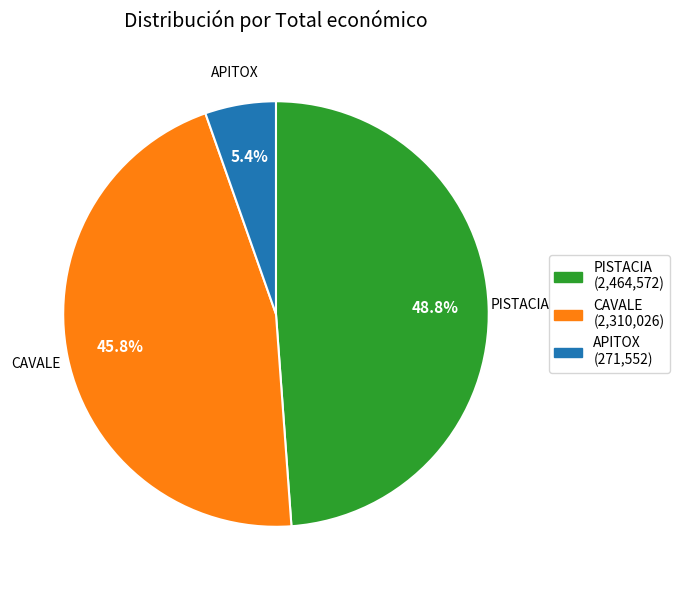

To the nearest percent, what is the difference between the APITOX and CAVALE slice percentages?

40%